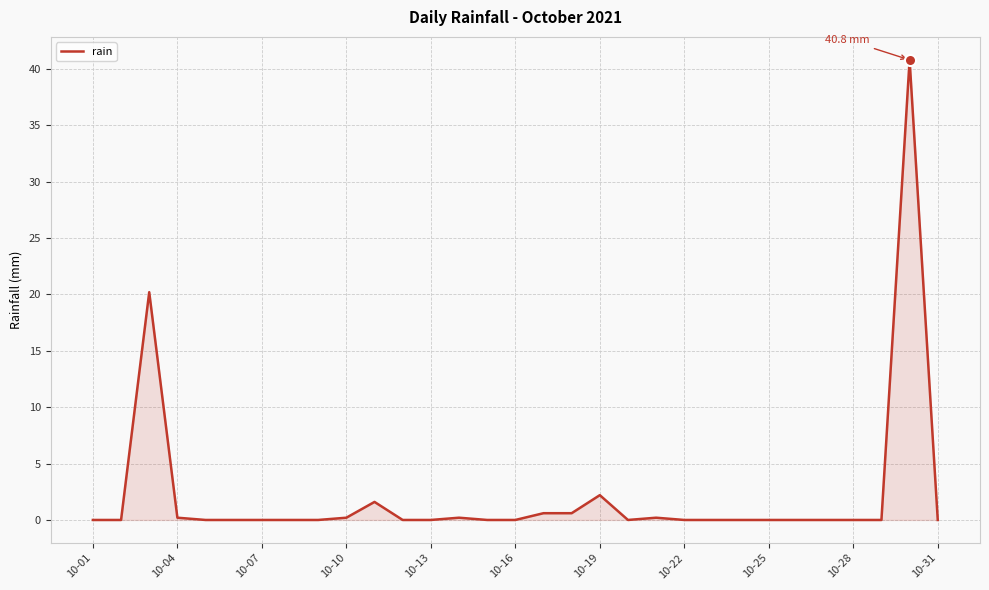

What is the maximum value shown in the chart?

40.8